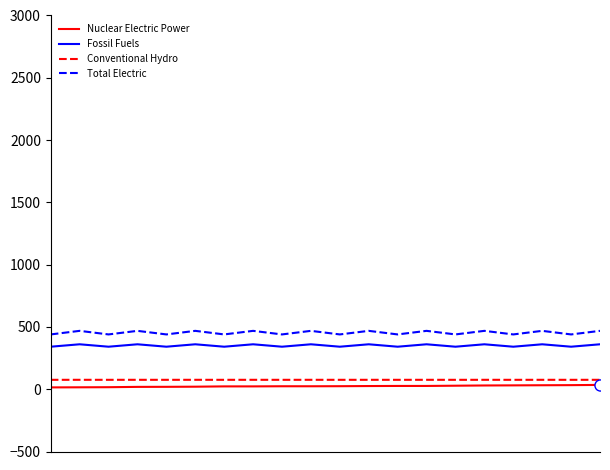

True or false: Nuclear Electric Power and Conventional Hydro intersect in this chart.

False